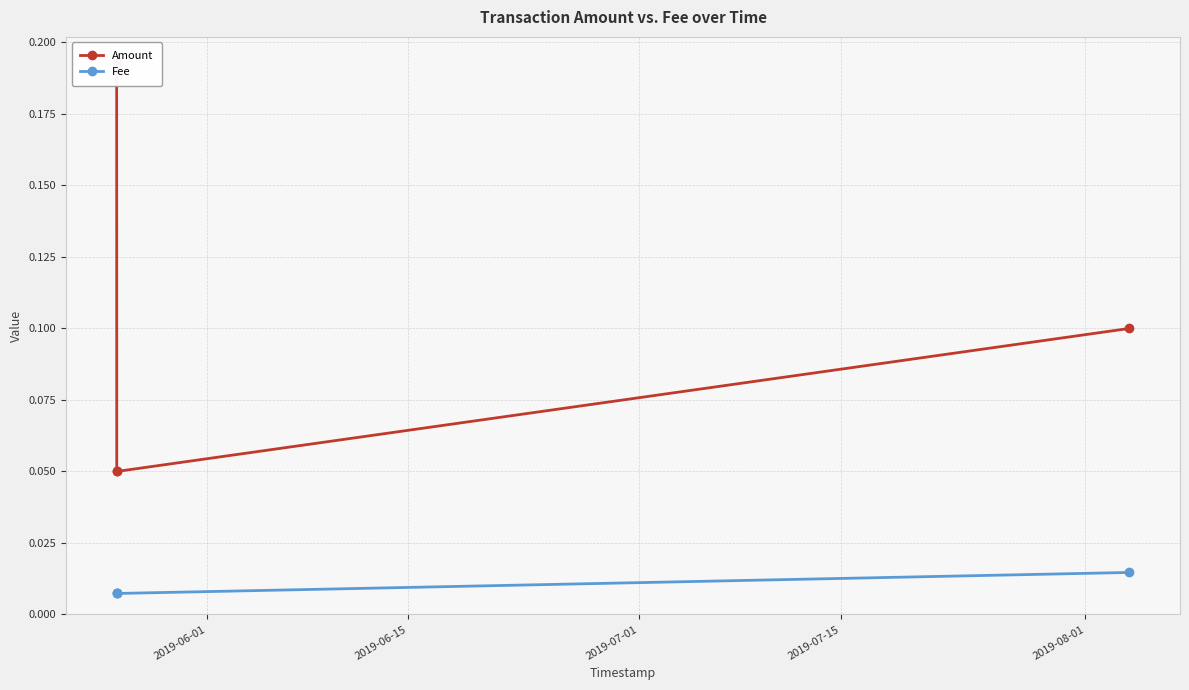

Is this an area chart (filled region under the line)?

No